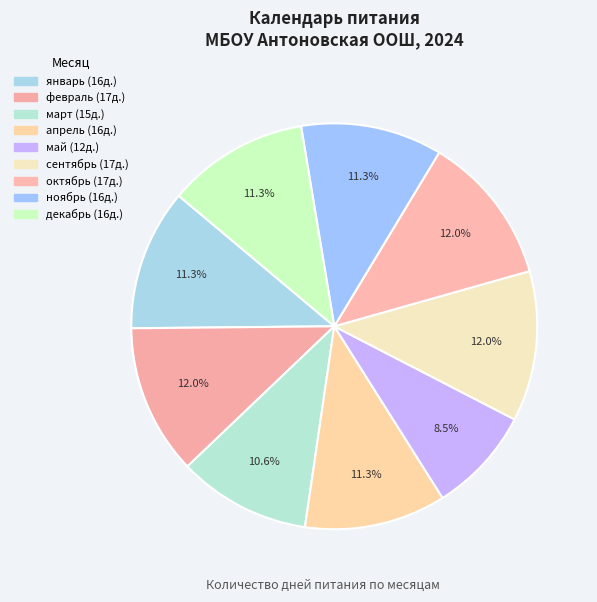

Which category has the smallest portion of the pie?

май